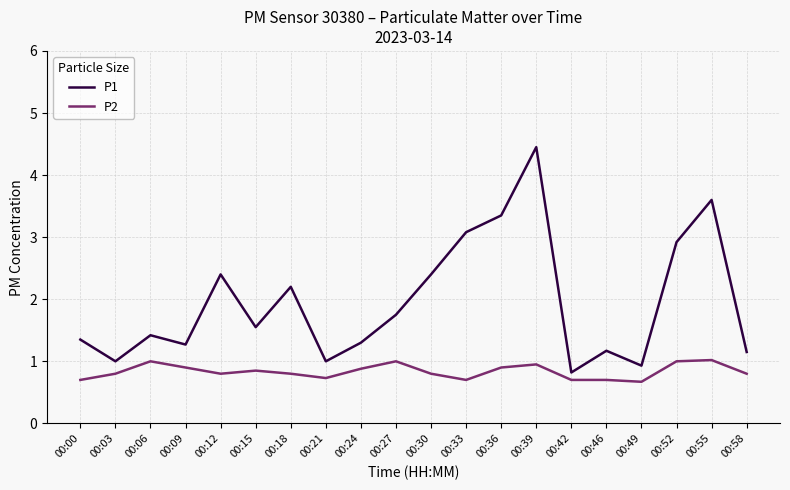

At how many categories does at least one series exceed 3?

4